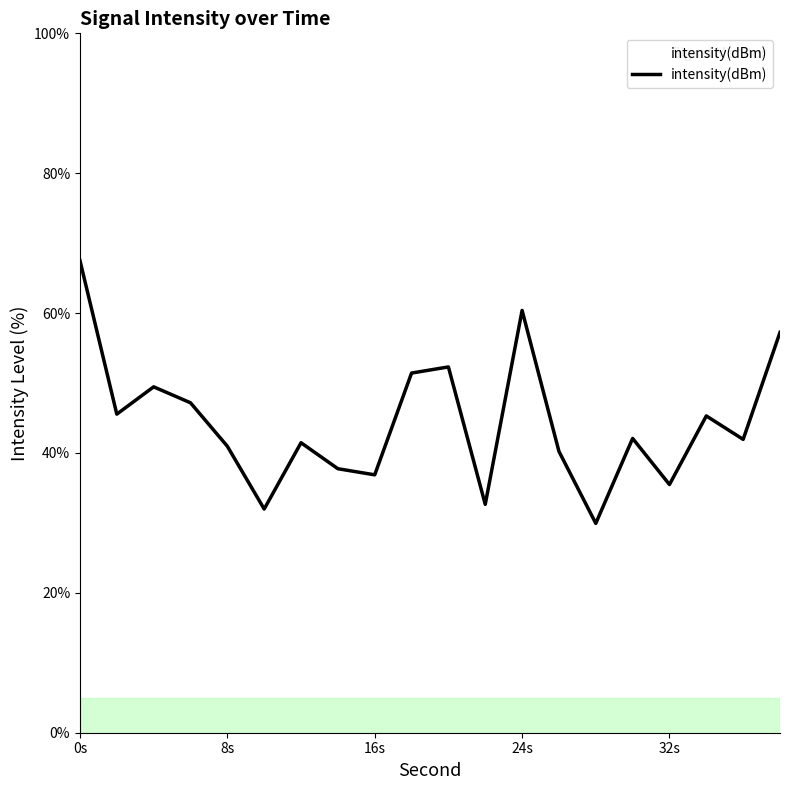

What is the minimum value shown in the chart?

29.9